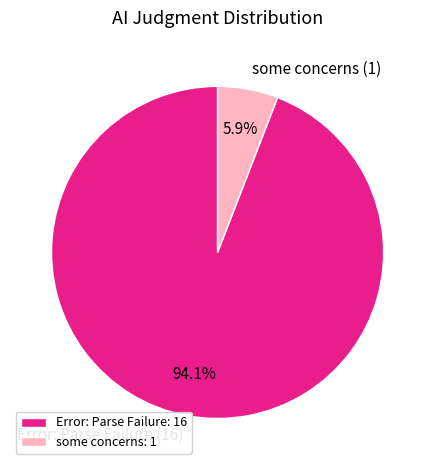

What portion of the pie excludes some concerns?

94.1%